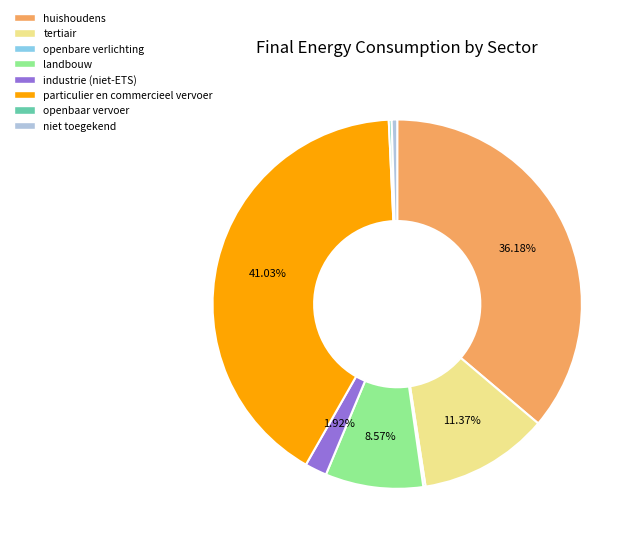

Which slice is the largest?

particulier en commercieel vervoer